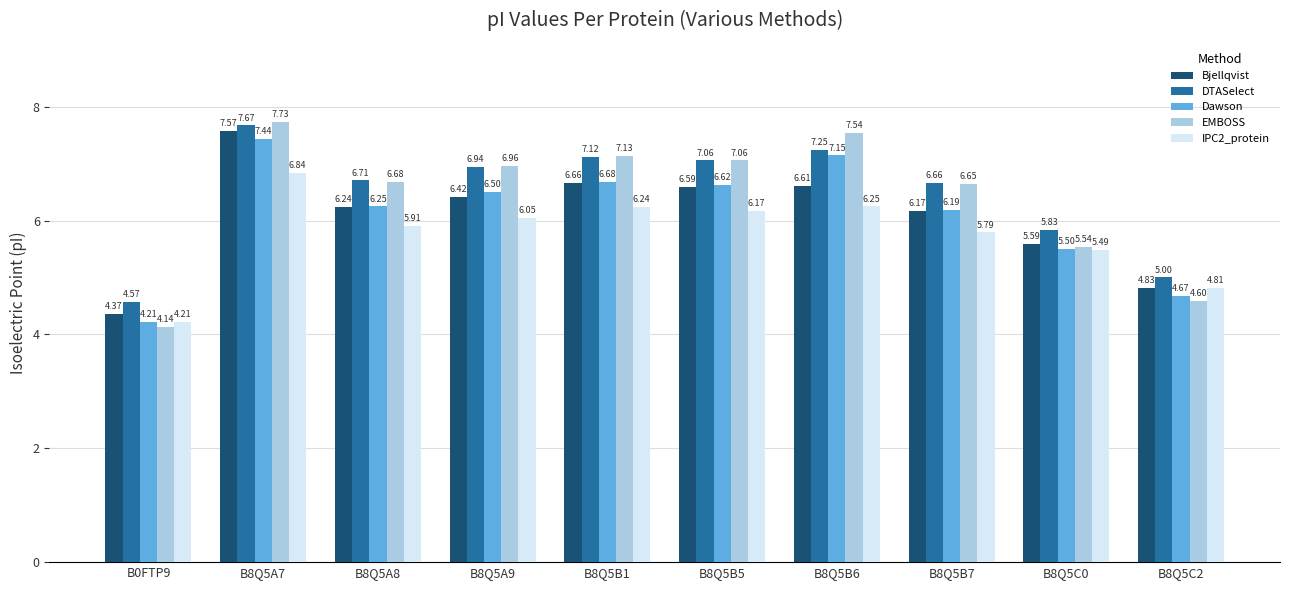

What is the difference between the highest and lowest values at B8Q5A7?

0.9